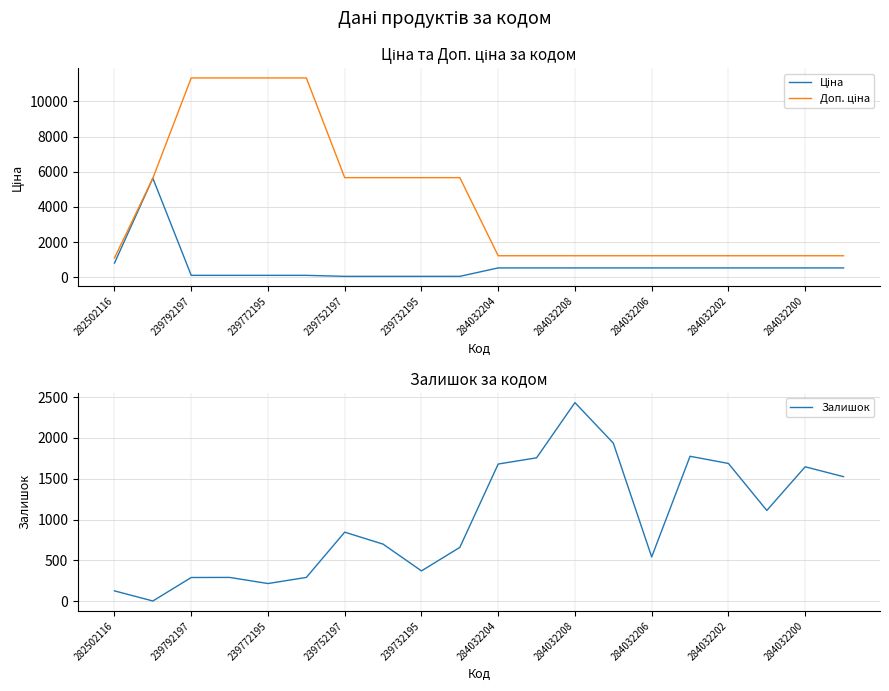

Which series ends up on top after the final intersection of Залишок and Доп. ціна?

Залишок